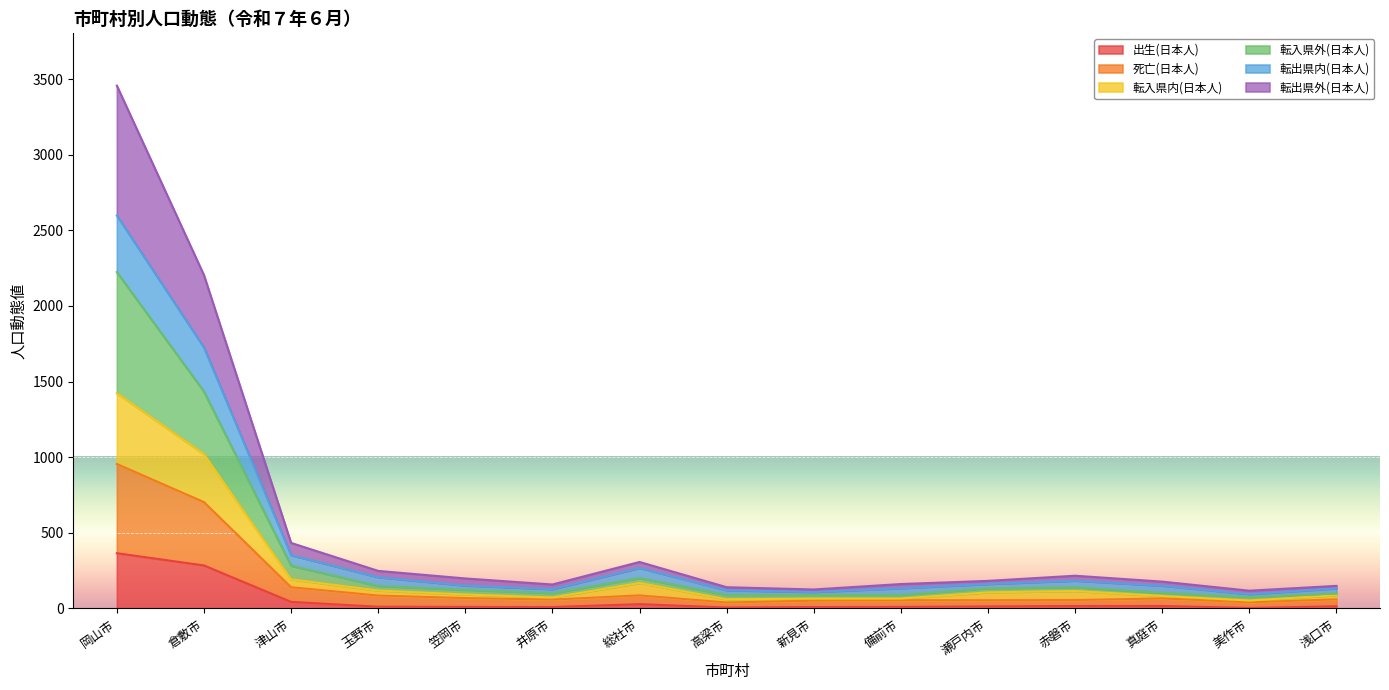

At which label does 死亡(日本人) reach its minimum?

高梁市